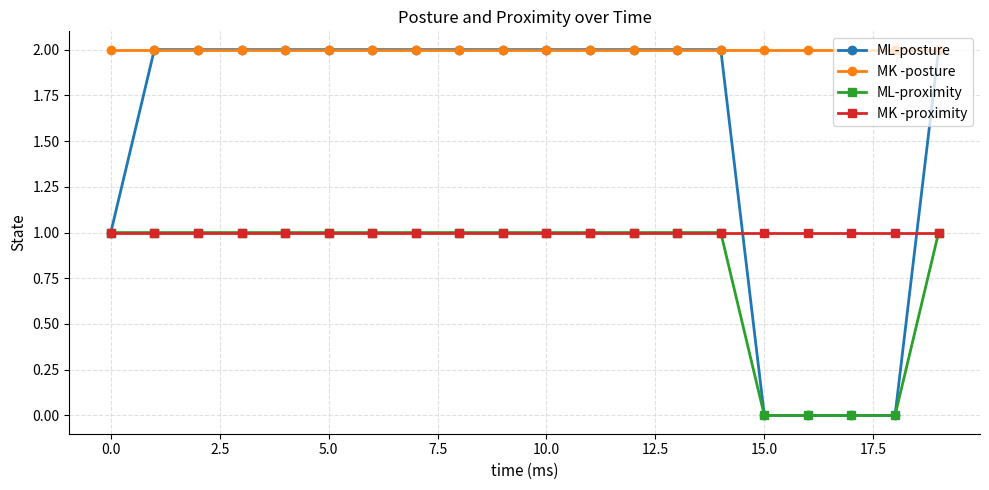

True or false: MK -posture and MK -proximity cross at least once.

False